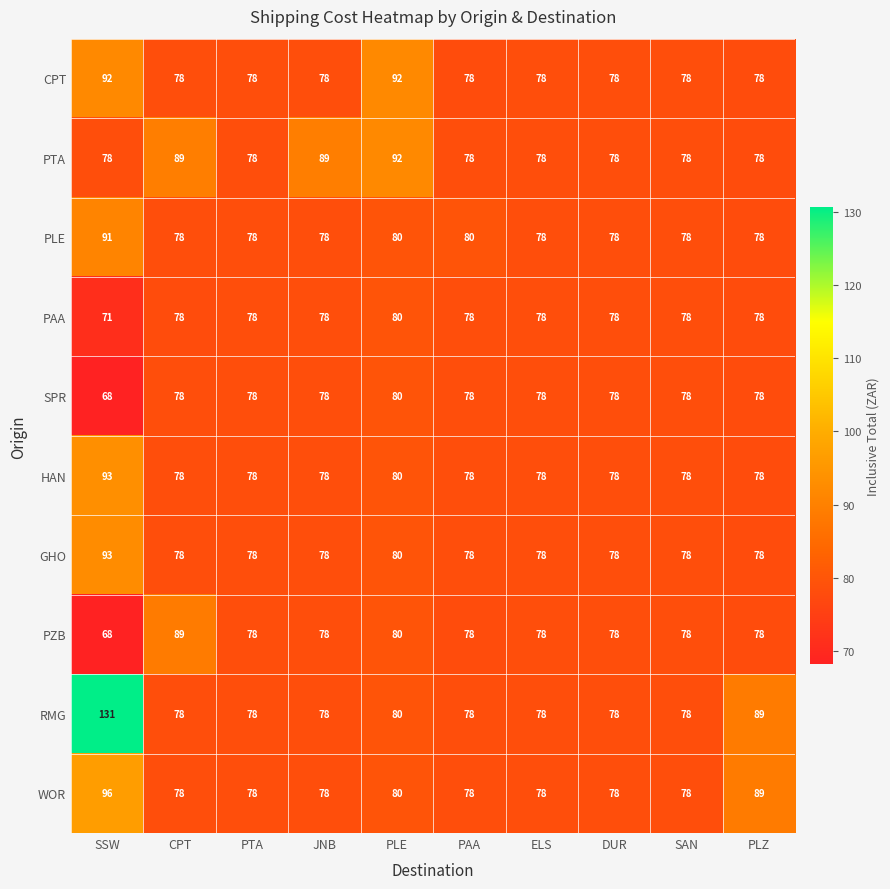

What is the total value across all series at DUR?

780